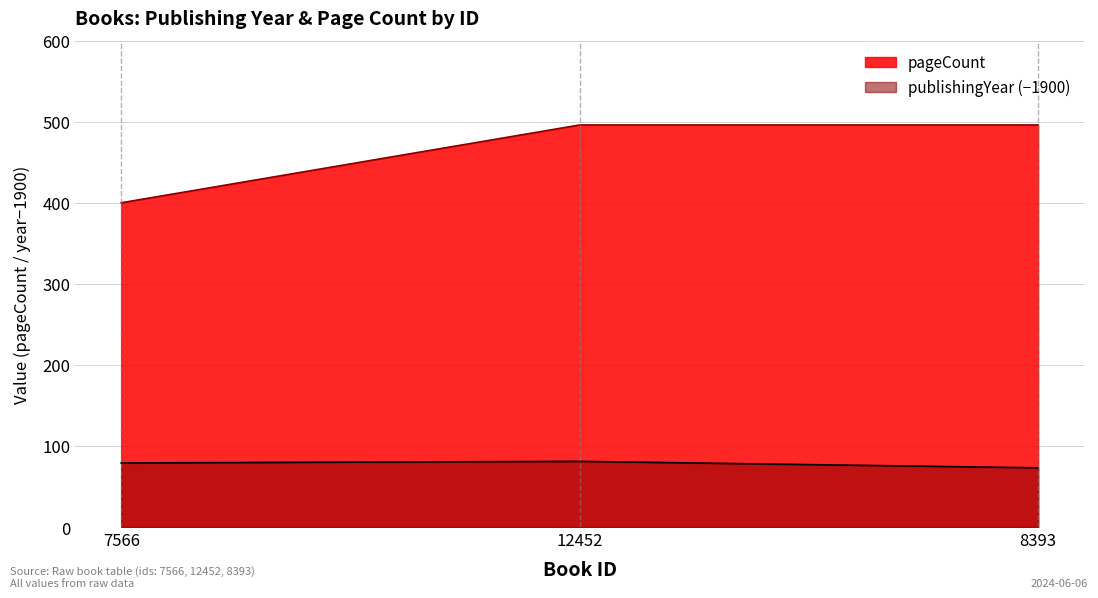

How many categories are shown in the chart?

3